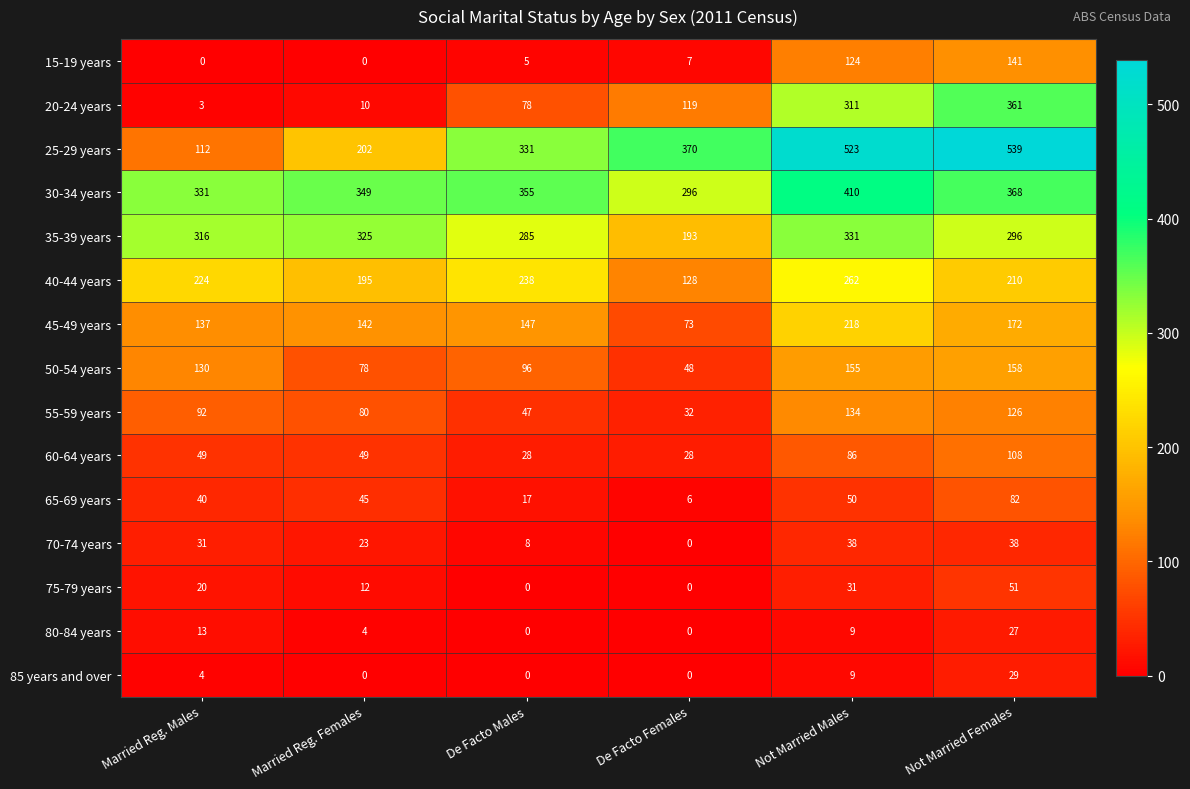

Which series has the widest spread of values?

25-29 years